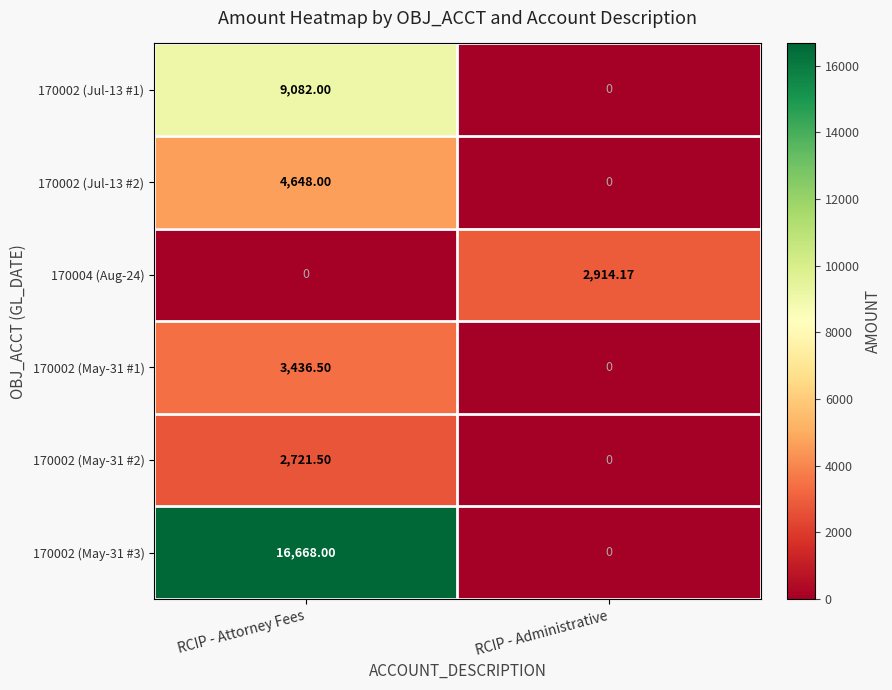

Which category has the highest value across all series?

RCIP - Attorney Fees